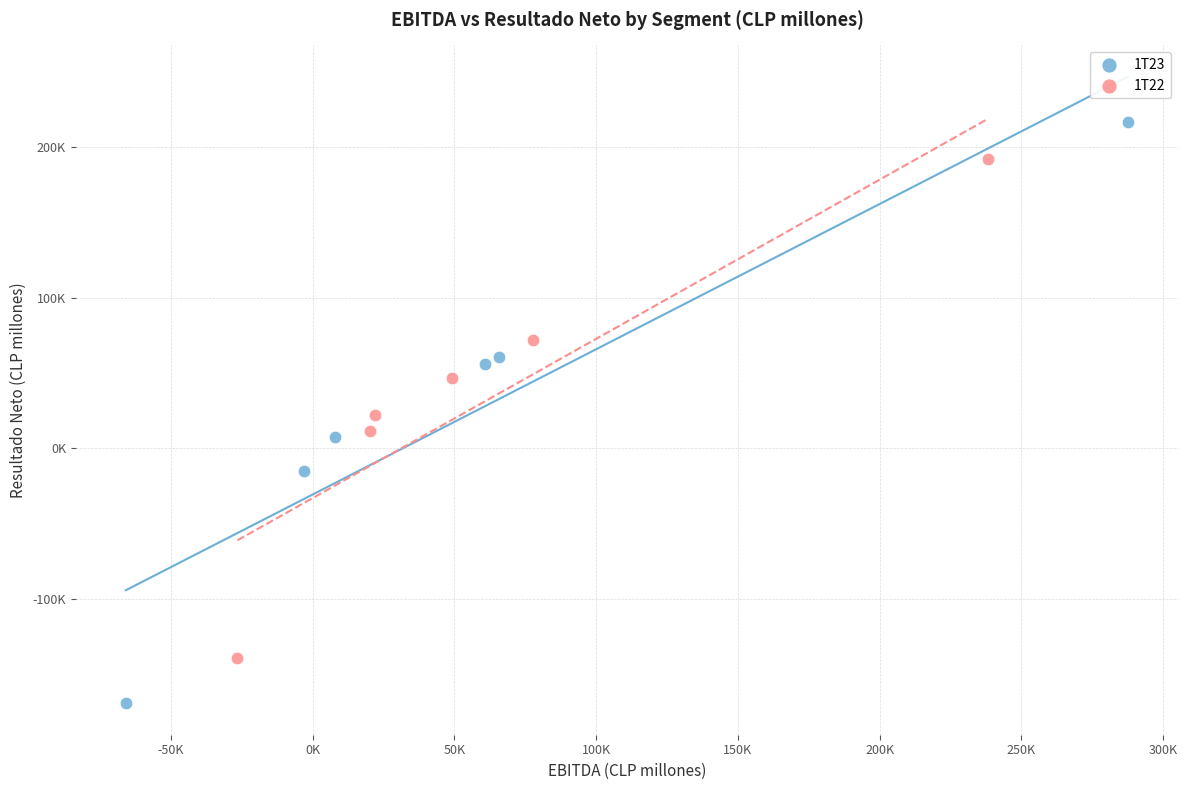

Which series has the widest spread of Y values?

1T23